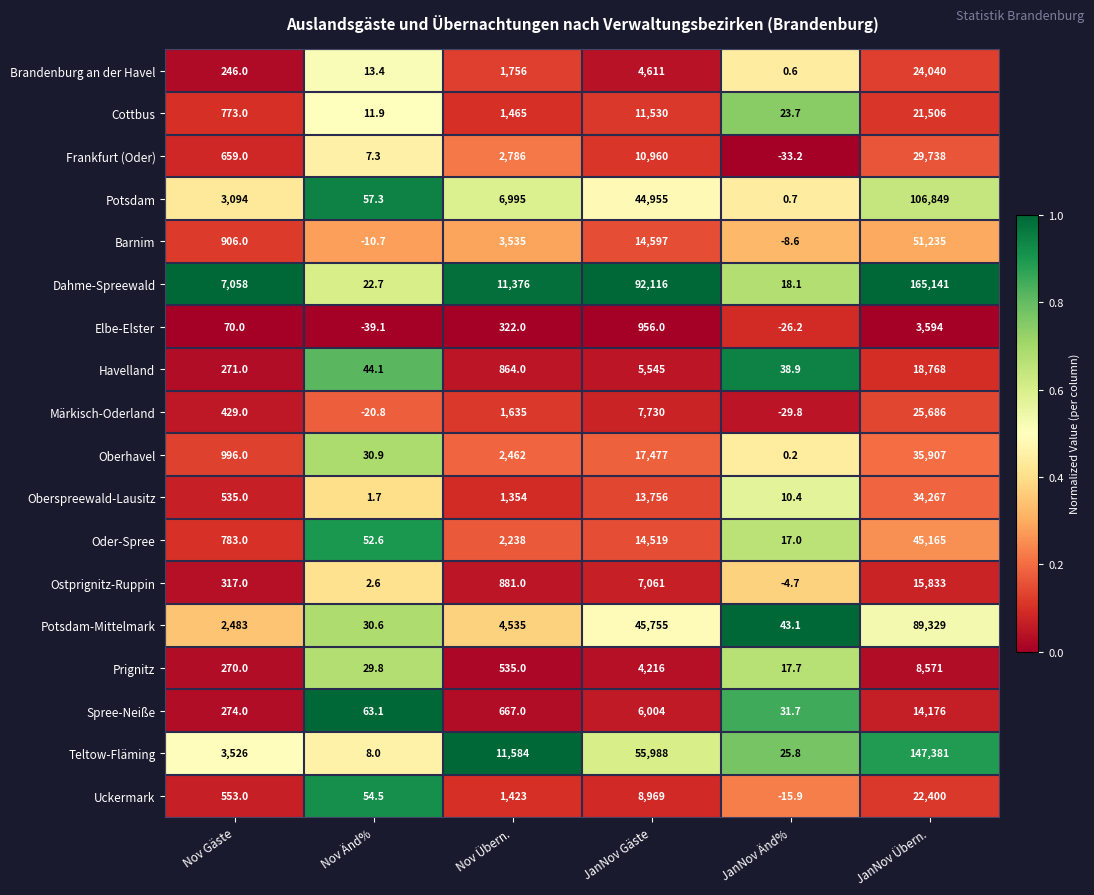

Between Nov Übern. and JanNov Gäste, which series saw the biggest shift?

Dahme-Spreewald